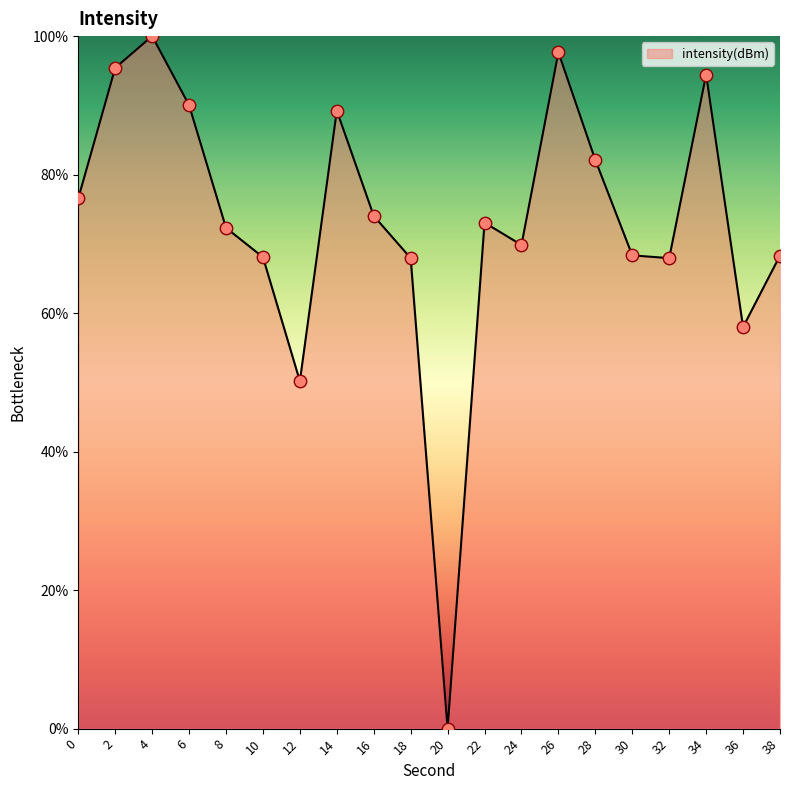

Which has a higher value, 22 or 36?

22